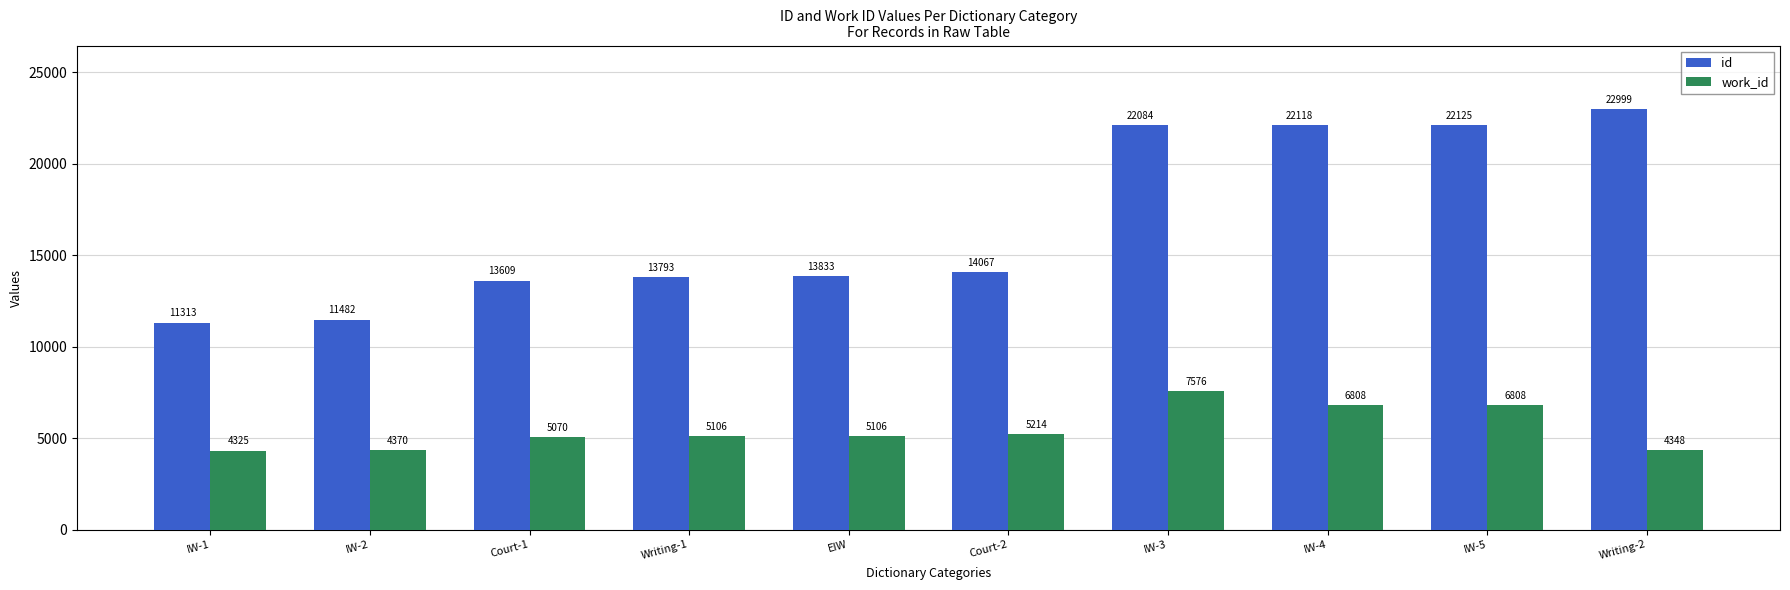

Count the number of categories in the chart.

10